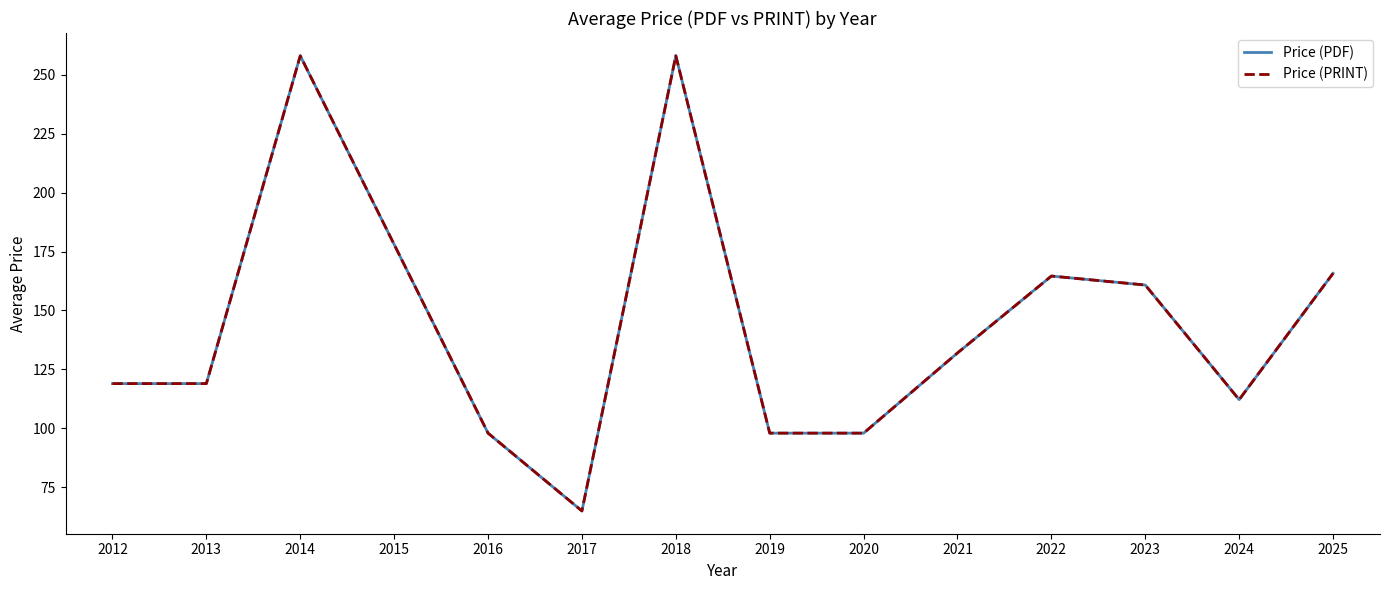

True or false: Price (PRINT) has a value of 35.2 at 2019.

False